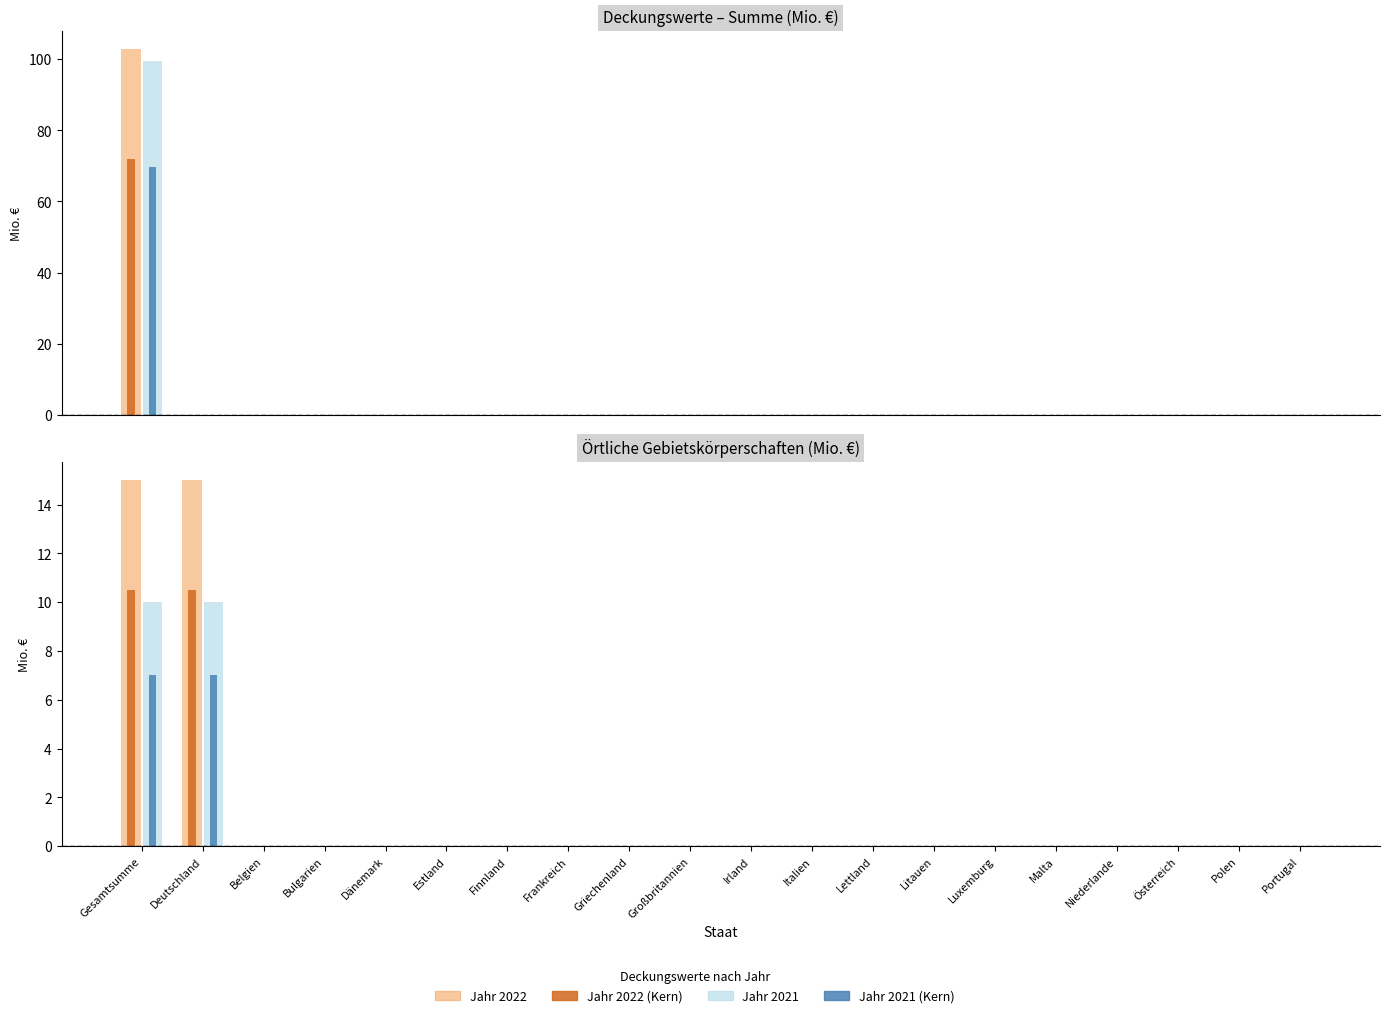

What is the label of the 8th bar from the right?

Lettland